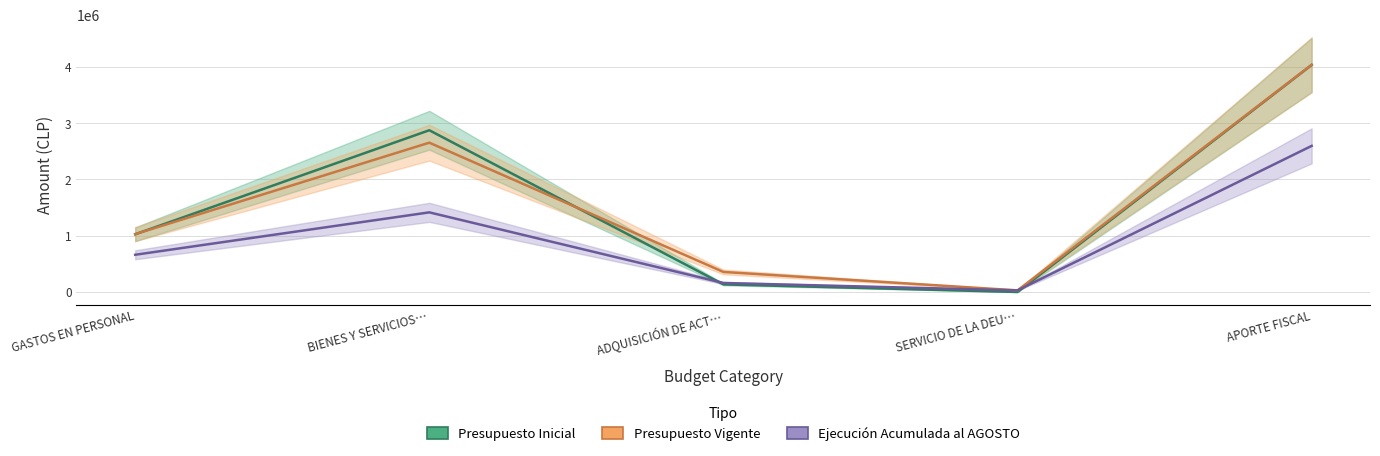

Reading right to left, what are all the values shown in this chart?

Presupuesto Inicial: APORTE FISCAL=4035556	SERVICIO DE LA DEU…=10	ADQUISICIÓN DE ACT…=135011	BIENES Y SERVICIOS…=2874961	GASTOS EN PERSONAL=1025574
Presupuesto Vigente: APORTE FISCAL=4038442	SERVICIO DE LA DEU…=28678	ADQUISICIÓN DE ACT…=356011	BIENES Y SERVICIOS…=2653883	GASTOS EN PERSONAL=1028538
Ejecución Acumulada al AGOSTO: APORTE FISCAL=2597015	SERVICIO DE LA DEU…=28678	ADQUISICIÓN DE ACT…=159932	BIENES Y SERVICIOS…=1415319	GASTOS EN PERSONAL=661526